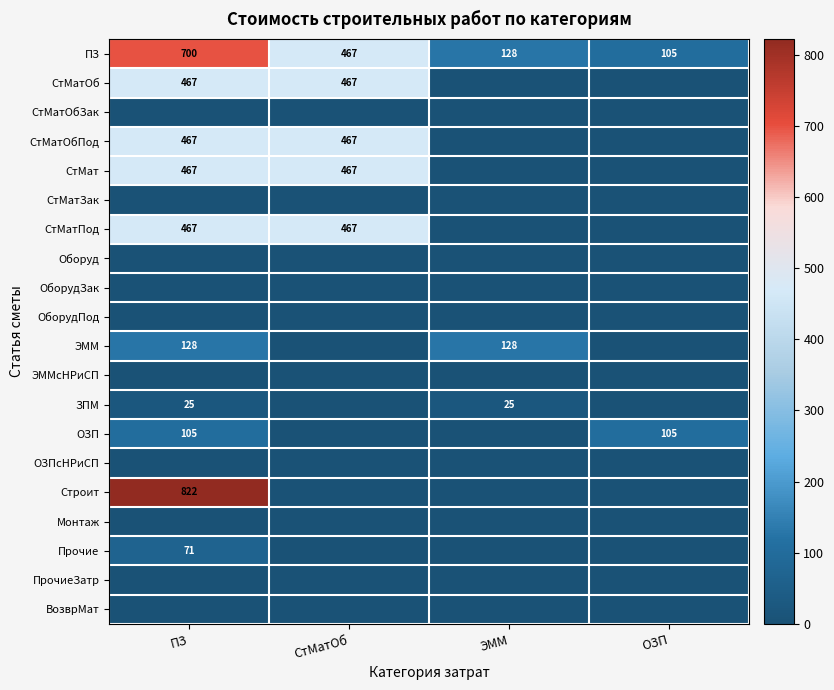

Is the value of ПЗ at ЭММ greater than the value of СтМат at СтМатОб?

No